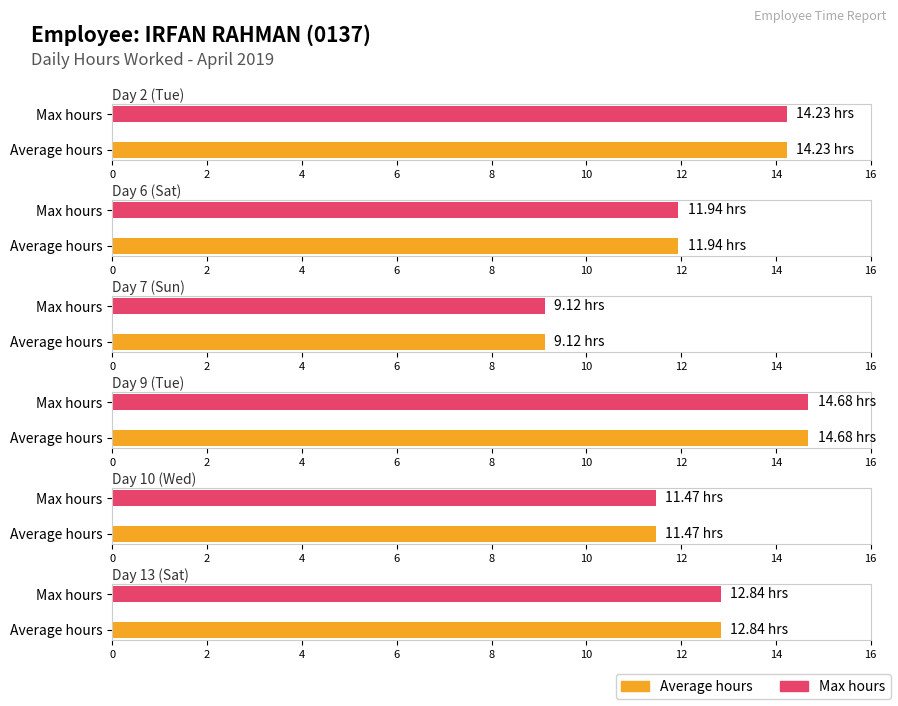

At which label does Maximum utilization reach its peak?

Day 9